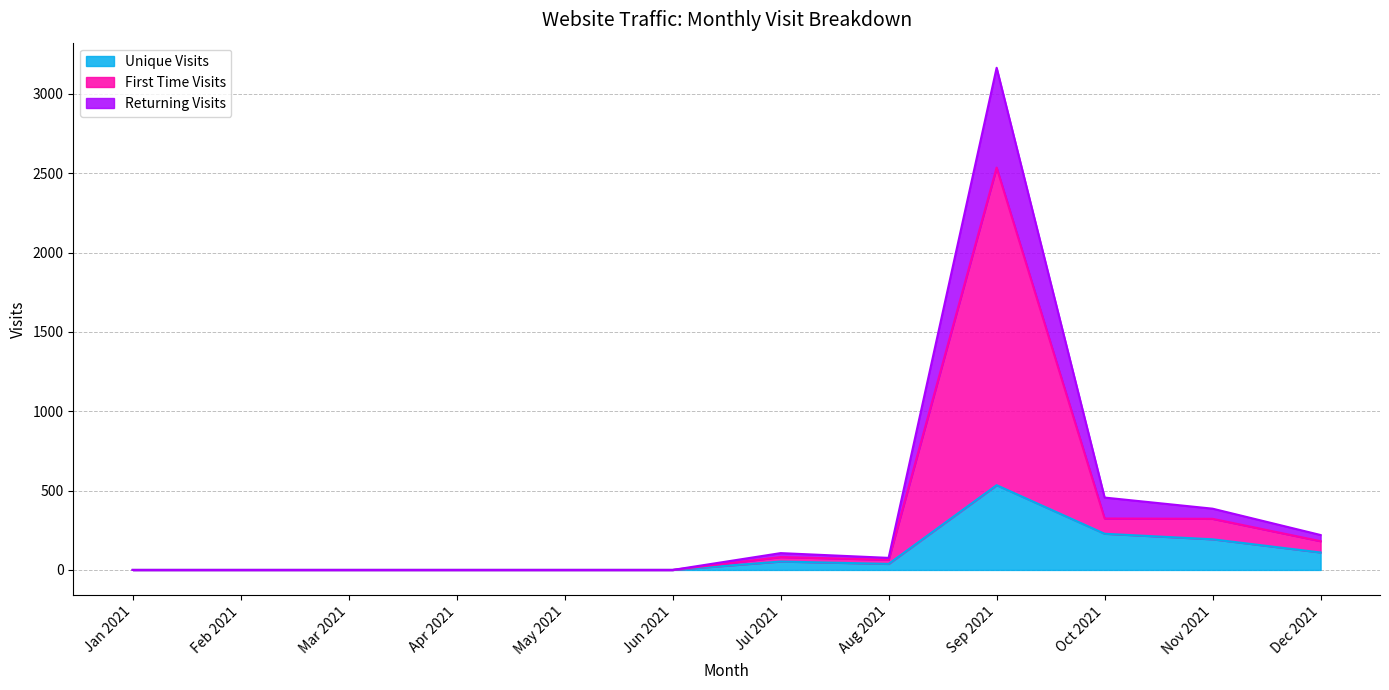

Does the chart display data point markers on the line(s)?

No